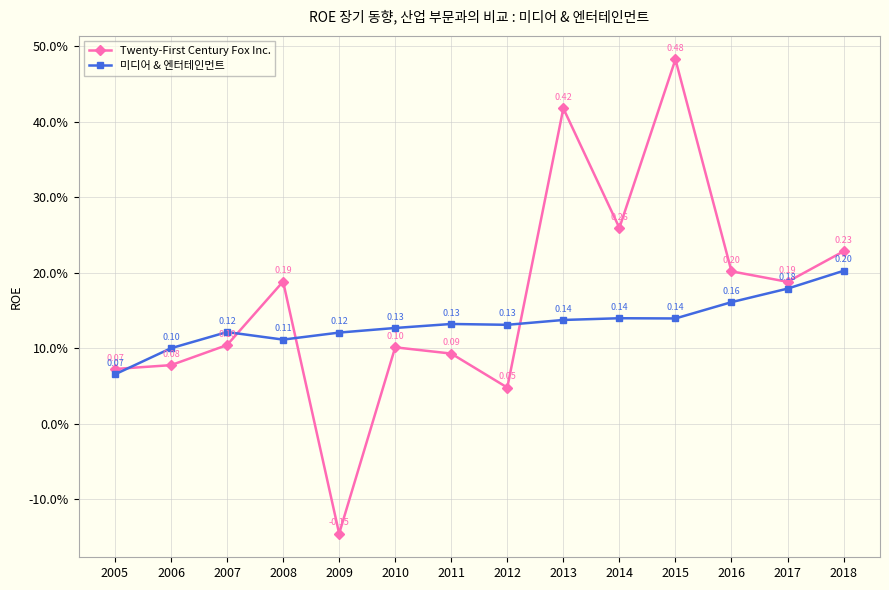

Does the chart have visible grid lines?

Yes